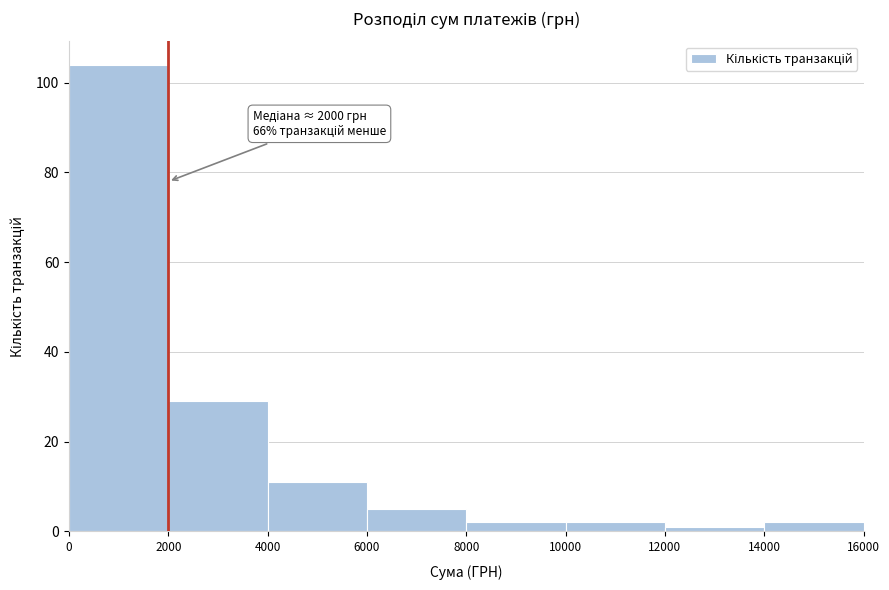

Which range on the x-axis has the tallest bar?

0 to 2000